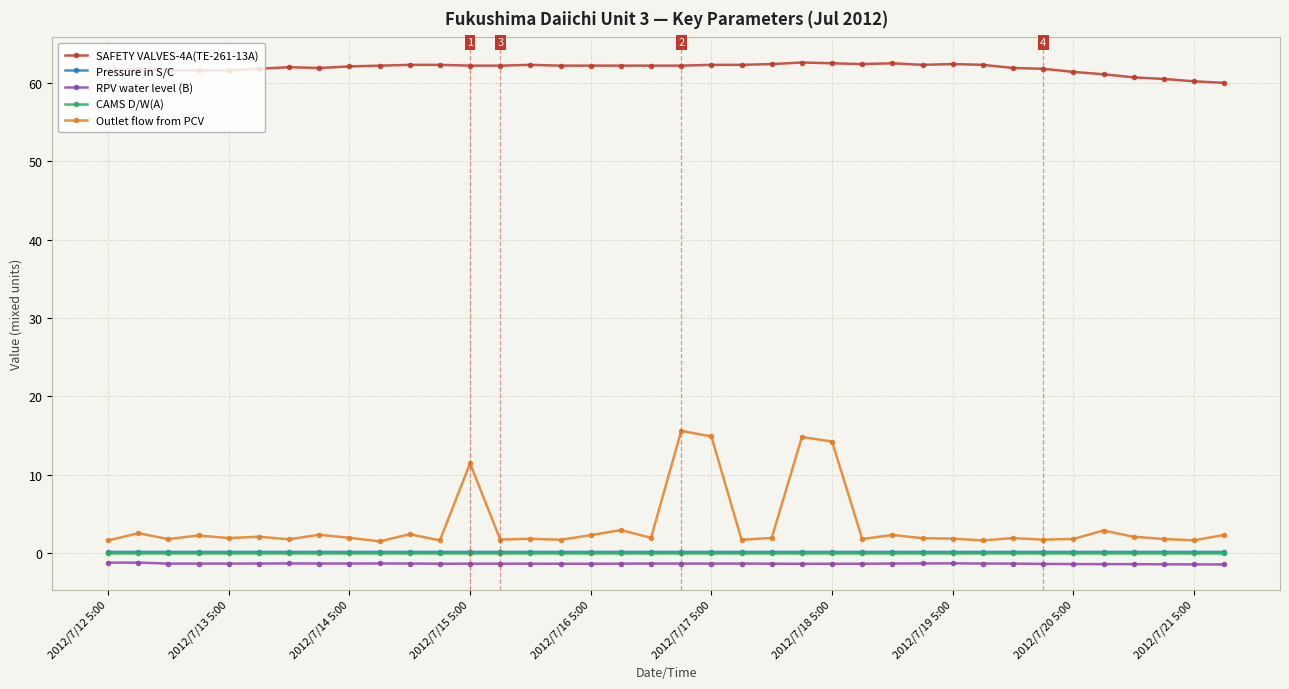

What is the difference between the maximum and minimum values in the Outlet flow from PCV series?

14.1